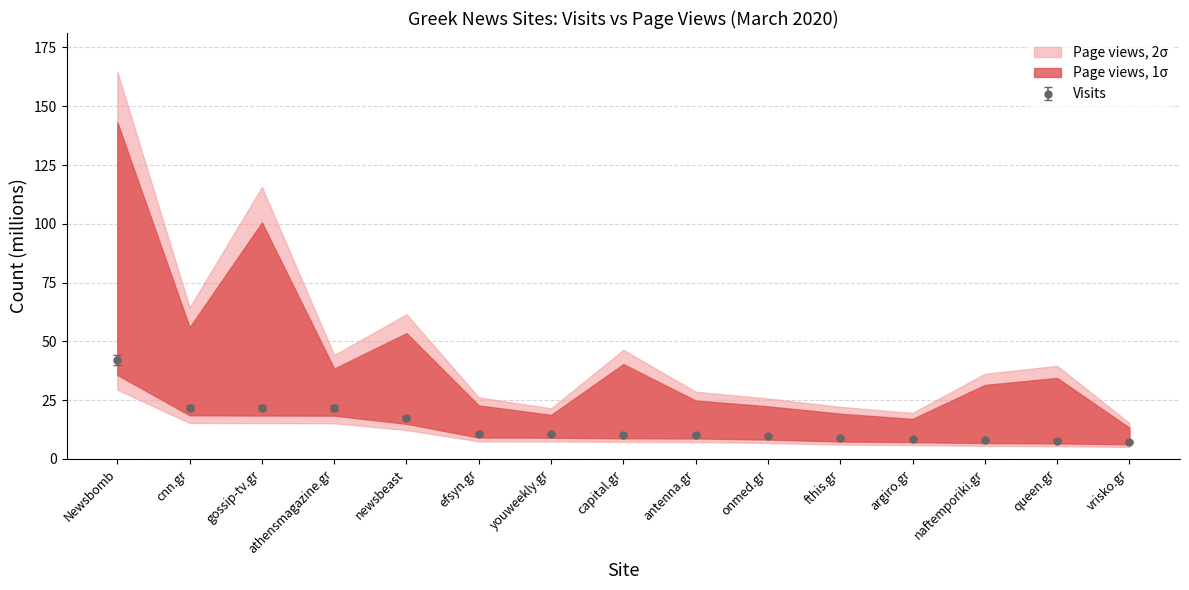

True or false: the data shows 8.3 at fthis.gr.

True